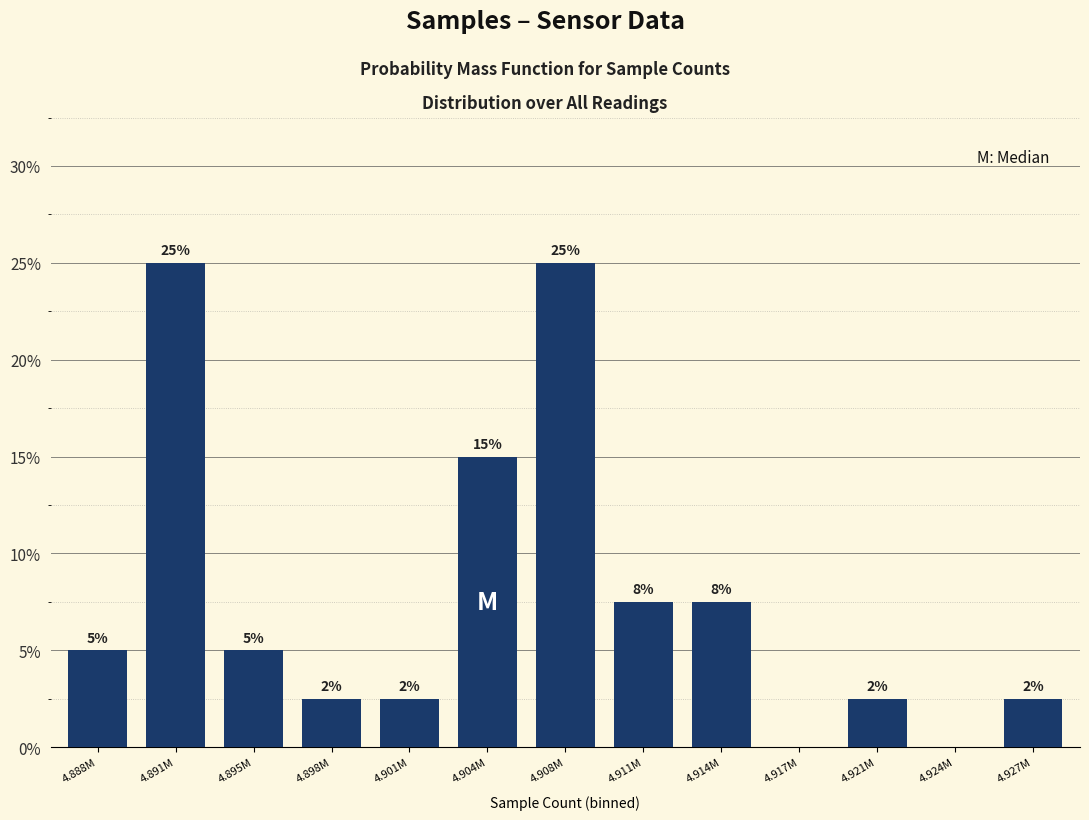

Are the bars horizontal?

No